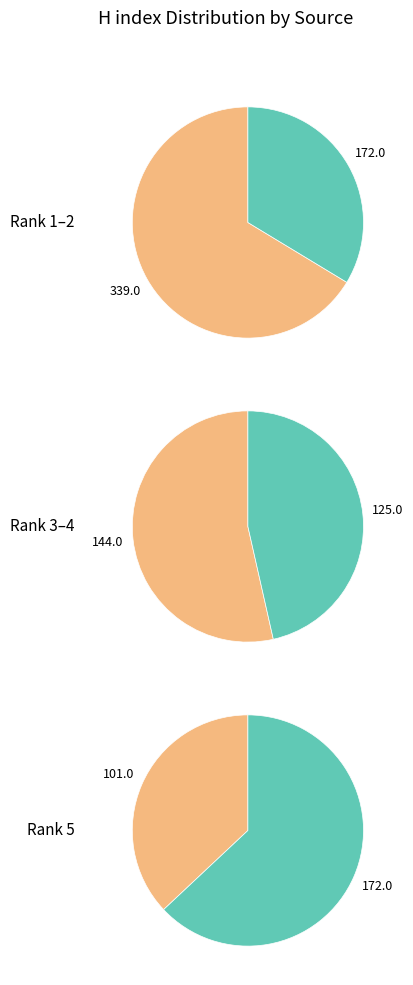

Is Rank 5 the majority of the pie?

No